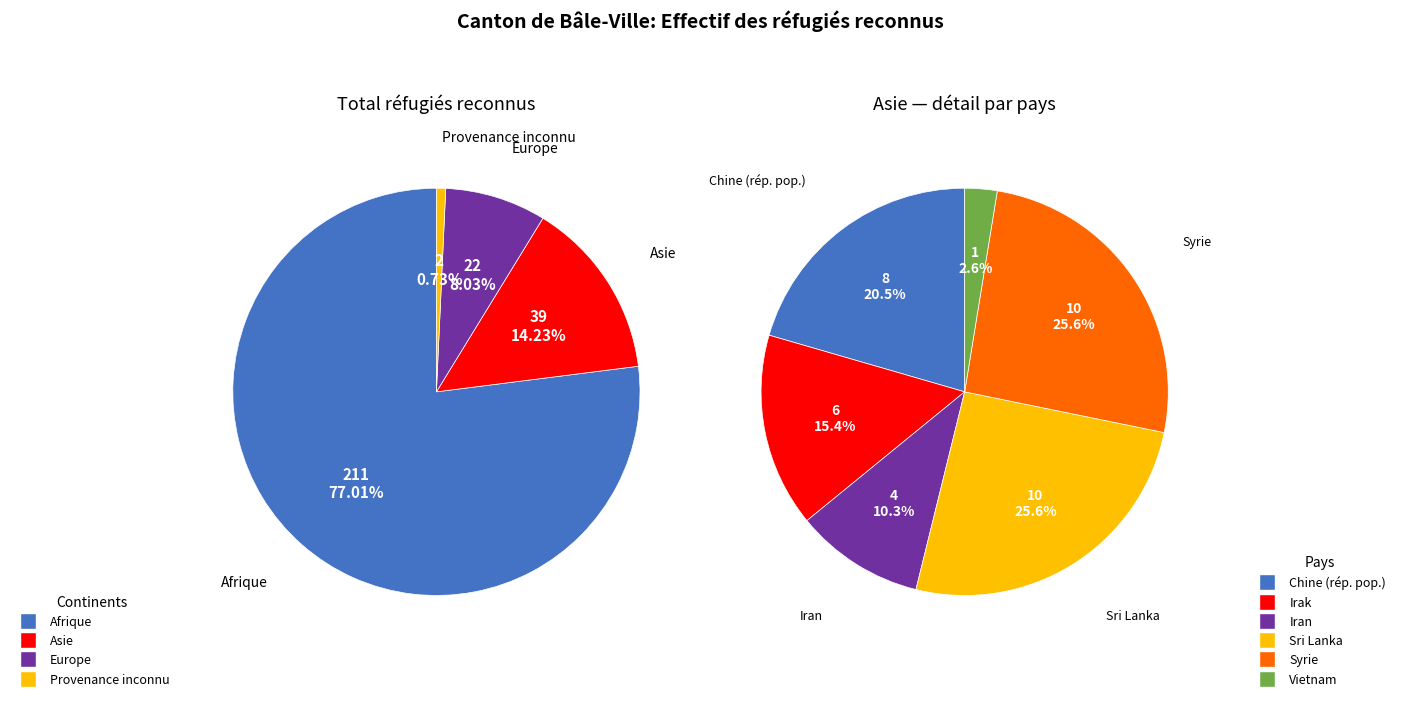

To the nearest percent, what is the combined percentage of Amérique and Asie?

14%